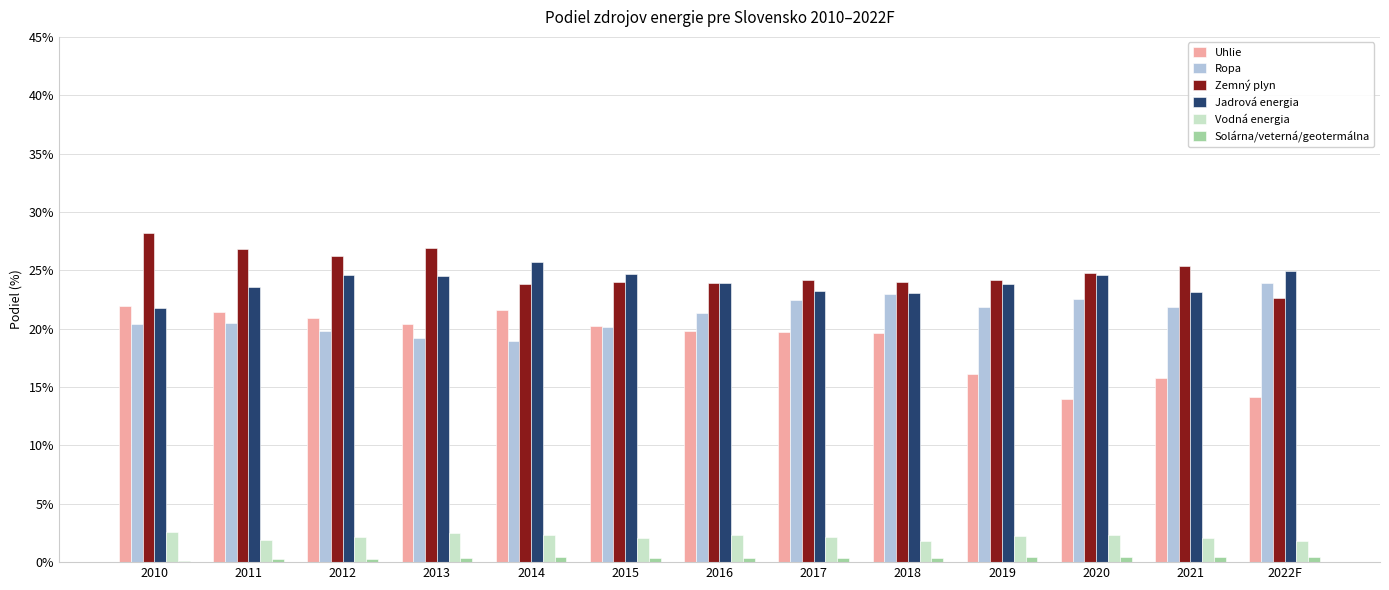

Does the chart contain stacked bars?

No